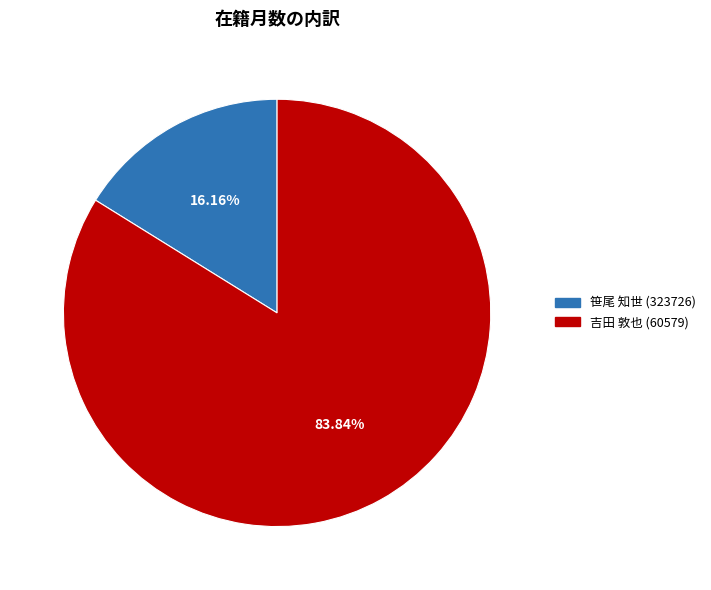

Approximately how many times larger is the value at 笹尾 知世 (323726) compared to 吉田 敦也 (60579)?

0.2